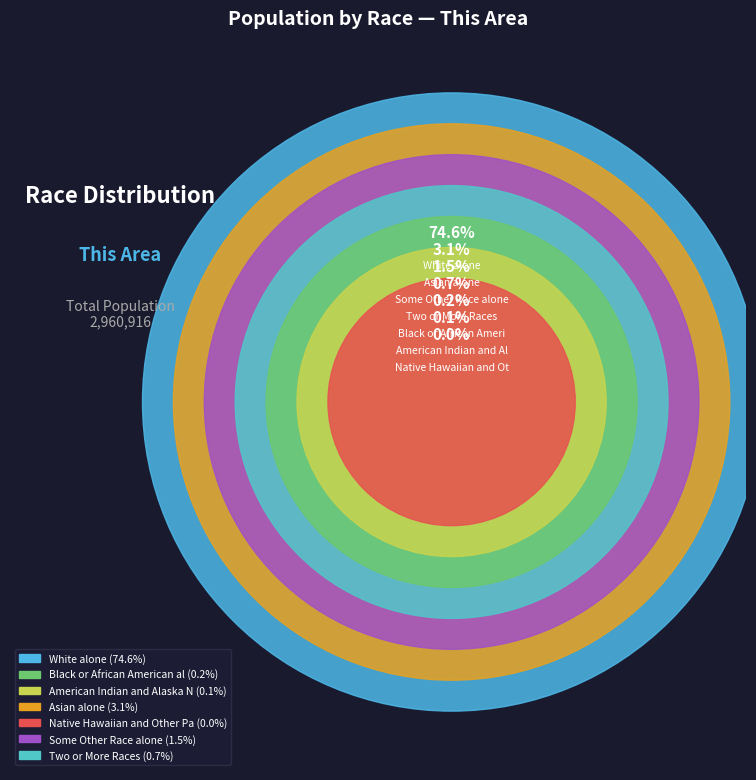

Do Two or More Races and Asian alone together represent more than half of the pie?

No